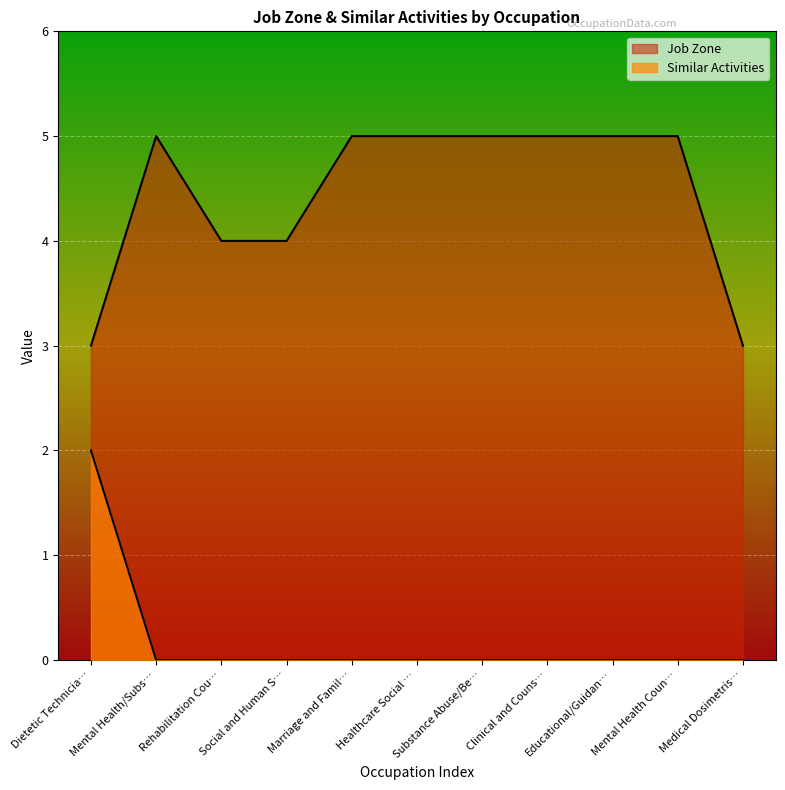

Which has a higher value, Clinical and Couns… or Social and Human S…?

Clinical and Couns…